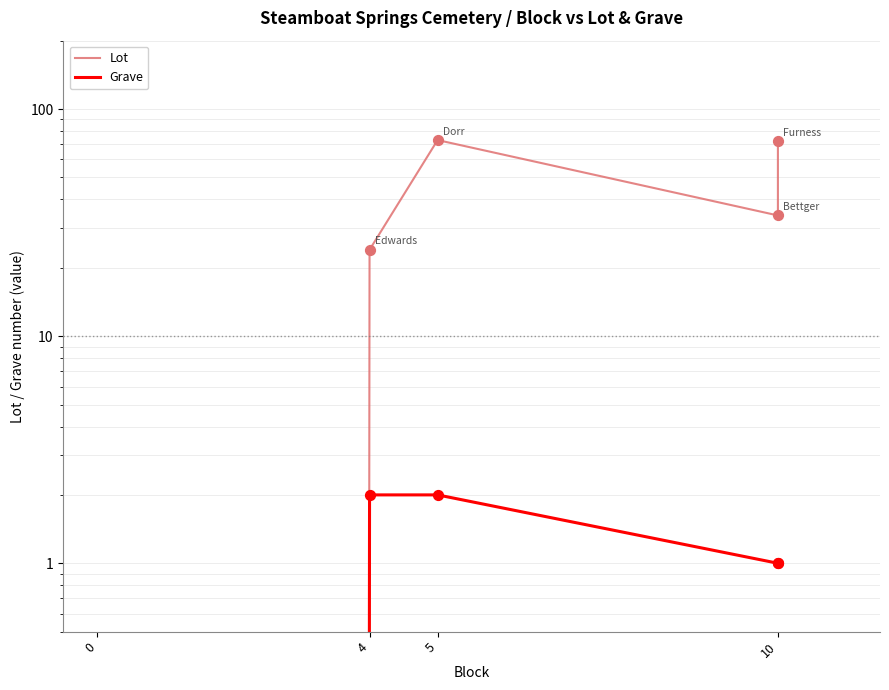

At which category is the sum across all series the highest?

5